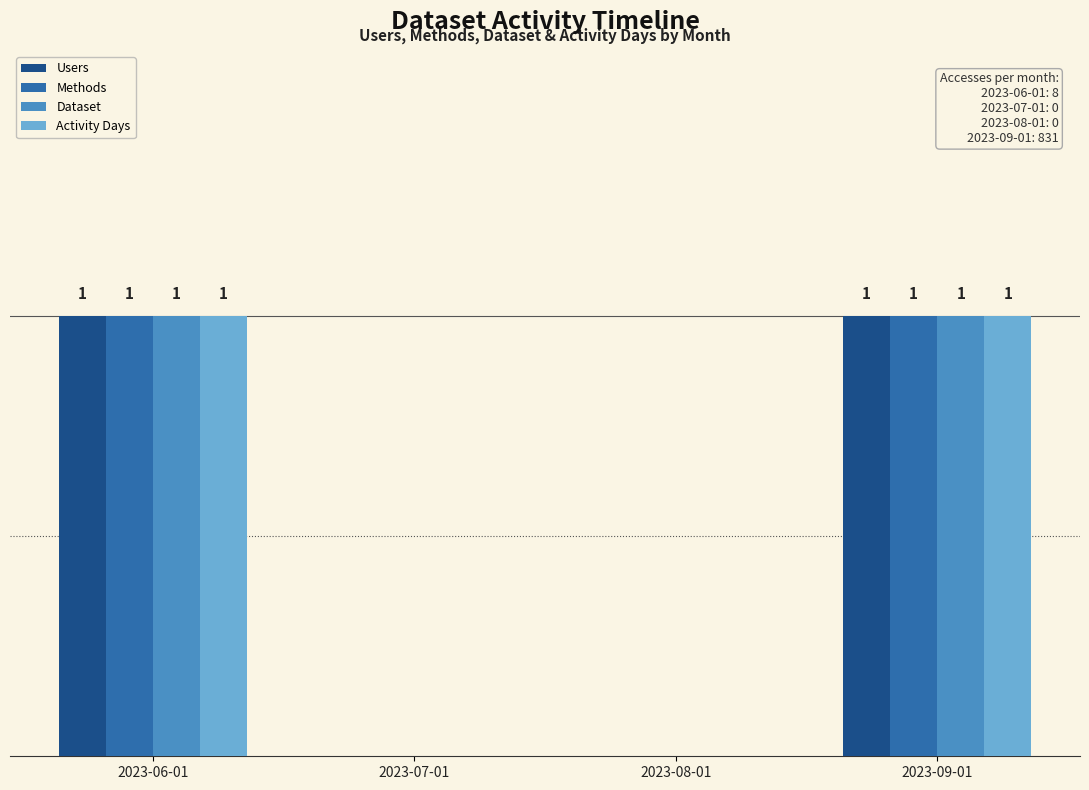

Is the value of Activity Days at 2023-09-01 greater than the value of Methods at 2023-07-01?

Yes